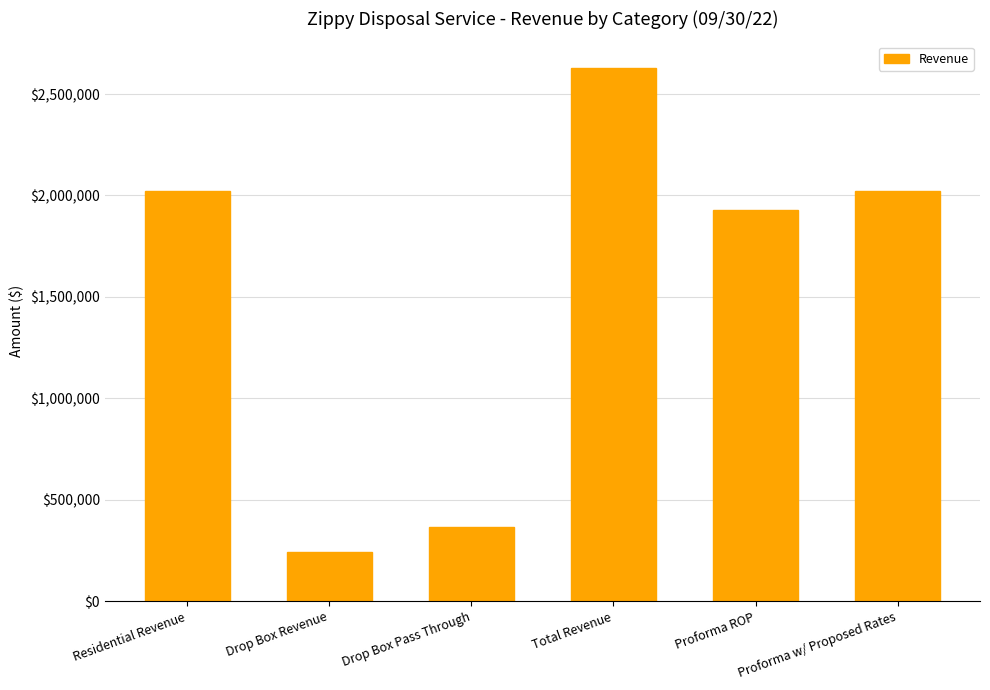

How many bars are there in total?

6